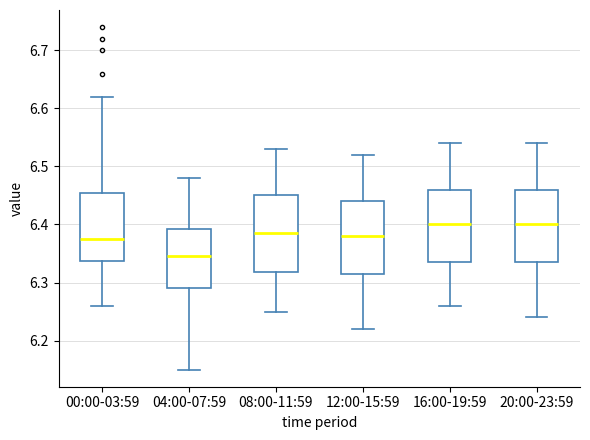

Reading left to right, read every box against the y-axis: the position of its median line, the range the box covers, and the ends of its whiskers. The values are not printed on the chart, so give them approximately, as read against the axis.

00:00-03:59: median 6.38, box 6.34 to 6.46, whiskers 6.26 to 6.62
04:00-07:59: median 6.35, box 6.29 to 6.39, whiskers 6.15 to 6.48
08:00-11:59: median 6.39, box 6.32 to 6.45, whiskers 6.25 to 6.53
12:00-15:59: median 6.38, box 6.32 to 6.44, whiskers 6.22 to 6.52
16:00-19:59: median 6.40, box 6.34 to 6.46, whiskers 6.26 to 6.54
20:00-23:59: median 6.40, box 6.34 to 6.46, whiskers 6.24 to 6.54